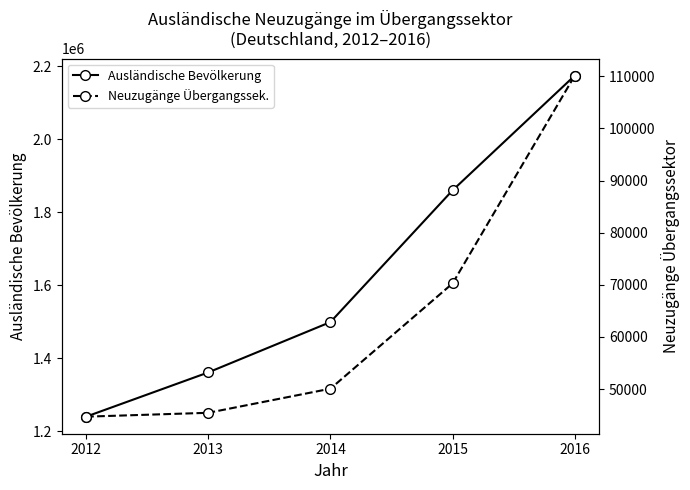

What is the difference between the Neuzugänge Übergangssek. values at 2015 and 2012?

25569.3